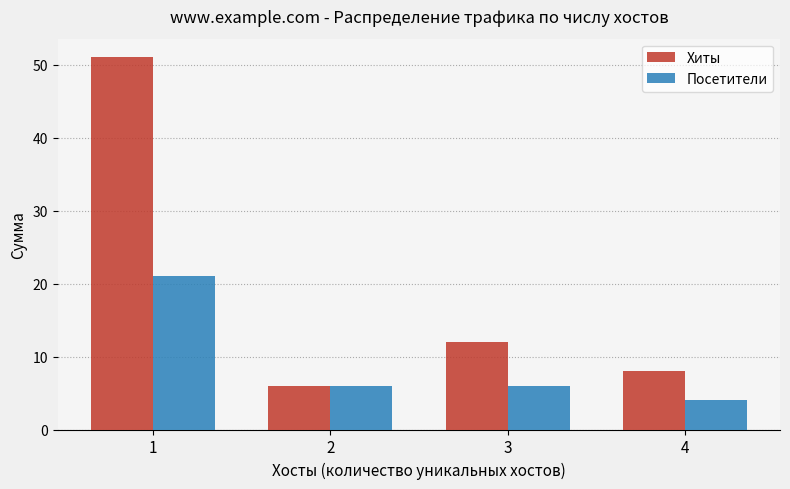

What value does the Хиты series have at 2, to the nearest 5?

5